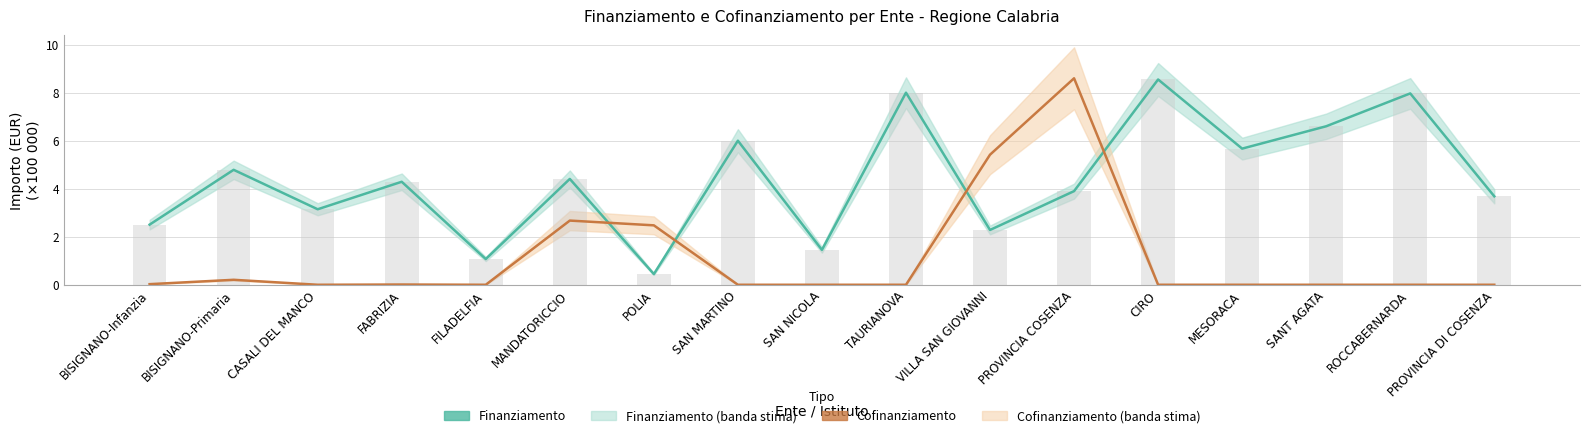

At which category is the sum across all series the highest?

CIRO